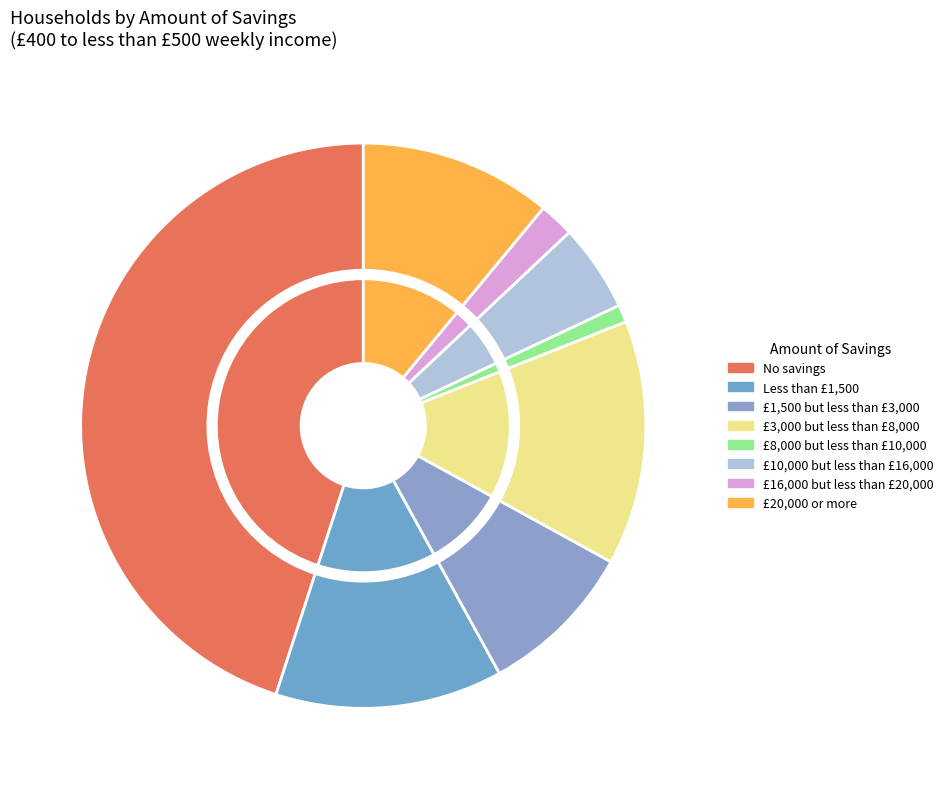

What is the ratio of the value at £1,500 but less than £3,000 to the value at £3,000 but less than £8,000?

0.6